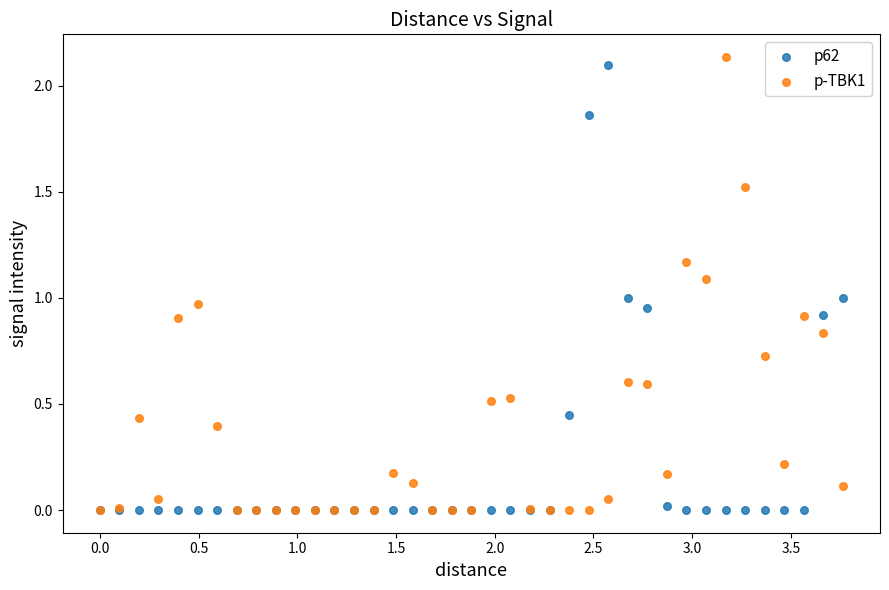

What are all the series names shown in the legend?

p62, p-TBK1